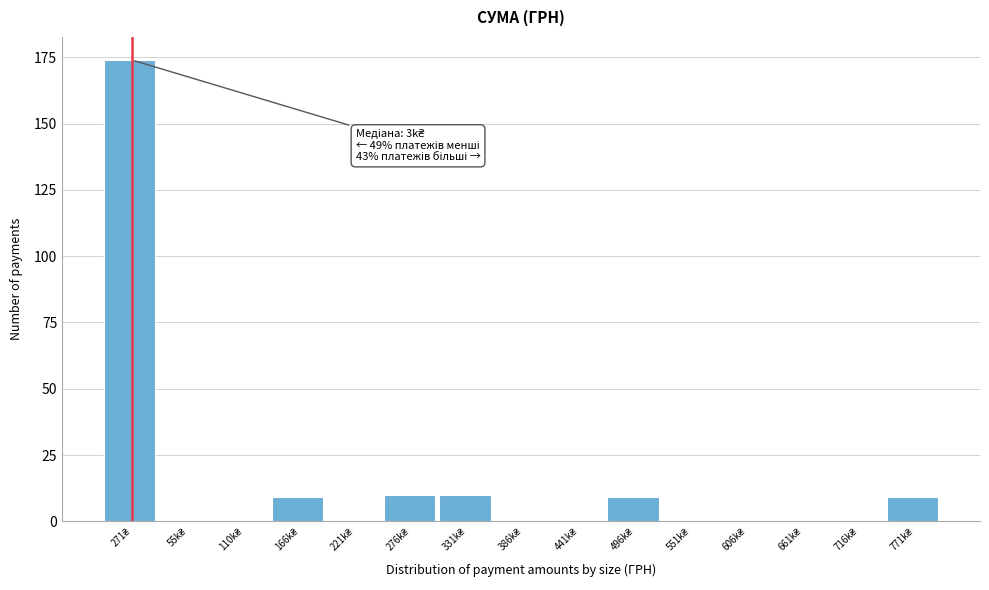

What is the greatest value displayed?

174